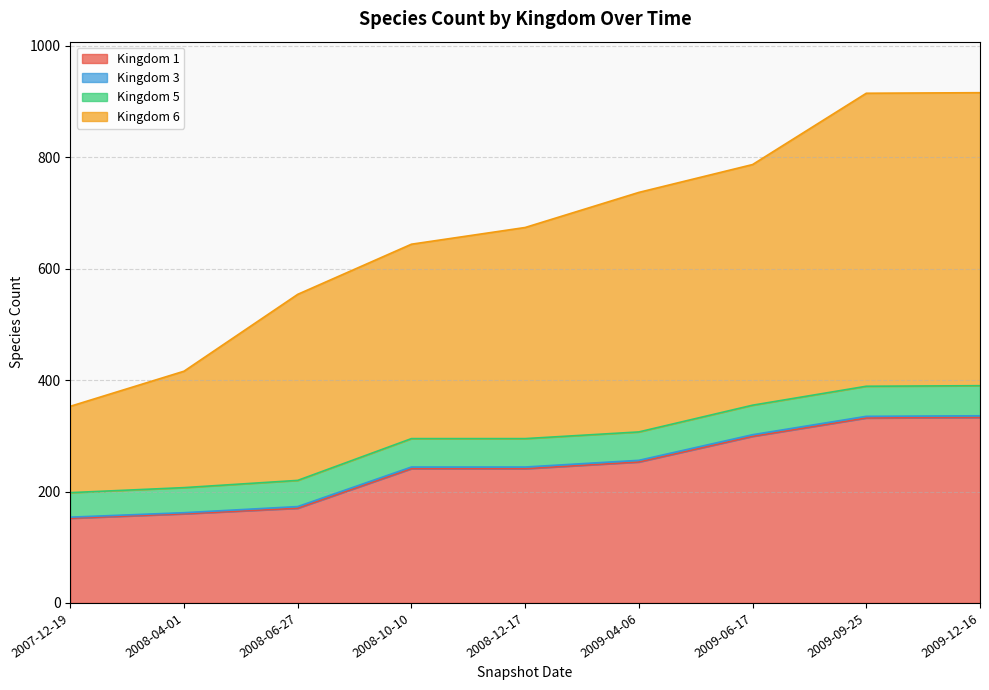

The value of Kingdom 1 at 2009-04-06 is 379. True or false?

False